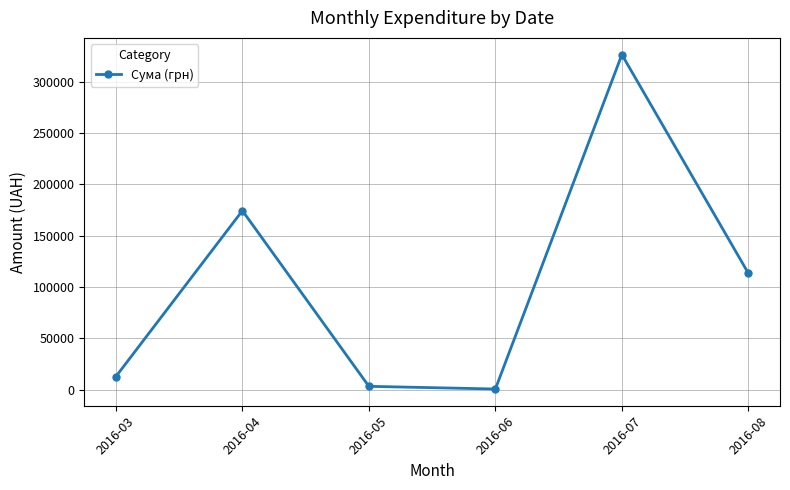

How many interior local peaks (higher than both neighbors) does the data have?

2